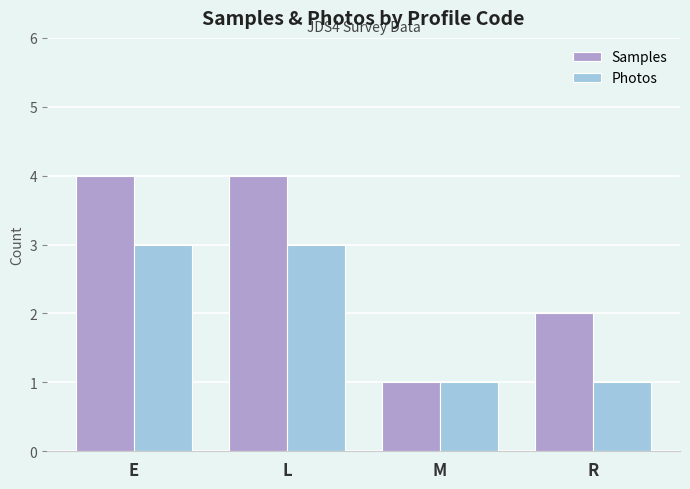

What position from the right is R?

1